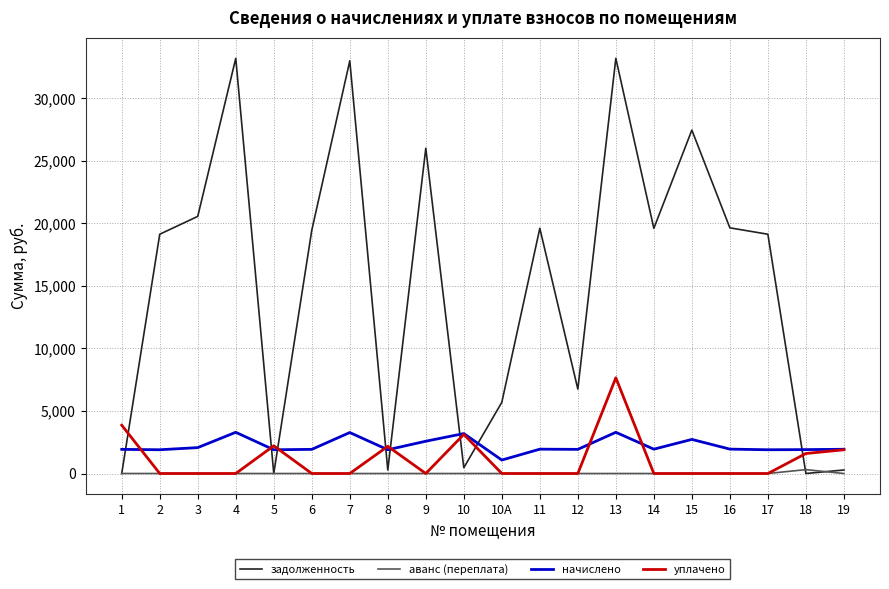

The value of задолженность at 4 is 33198.5. True or false?

True